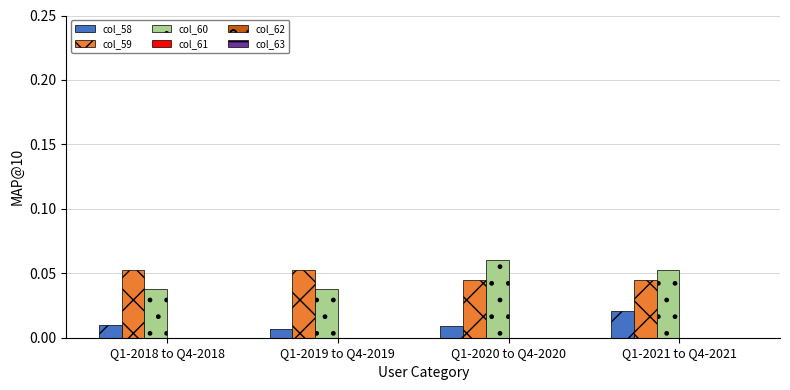

What position from the right is Q1-2018 to Q4-2018?

4